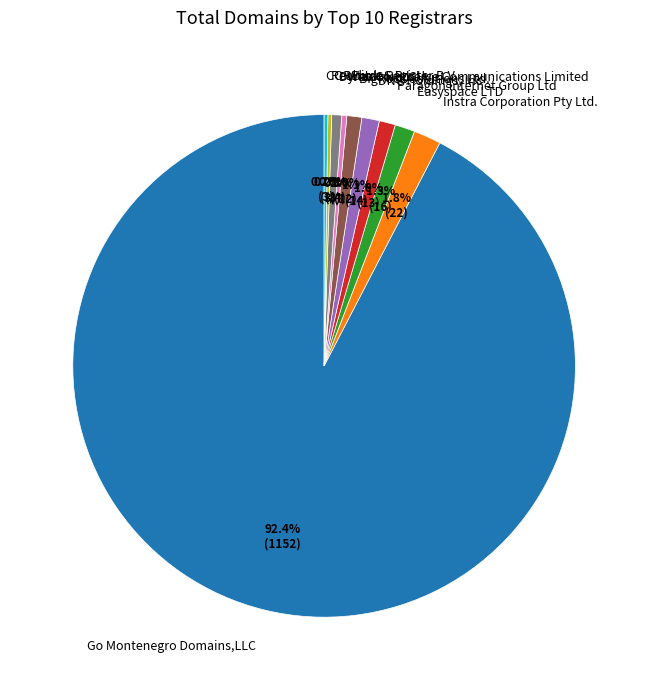

To the nearest percent, what is the average slice percentage?

10%